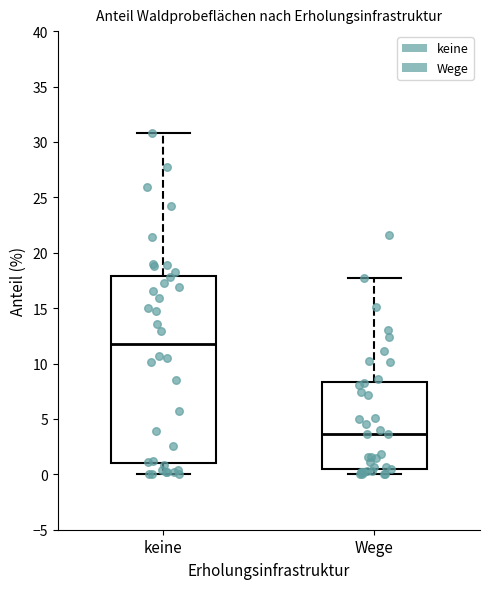

Where is the lower edge of the box for Wege on the y-axis? The values are not printed on the chart, so give them approximately, as read against the axis.

0.5